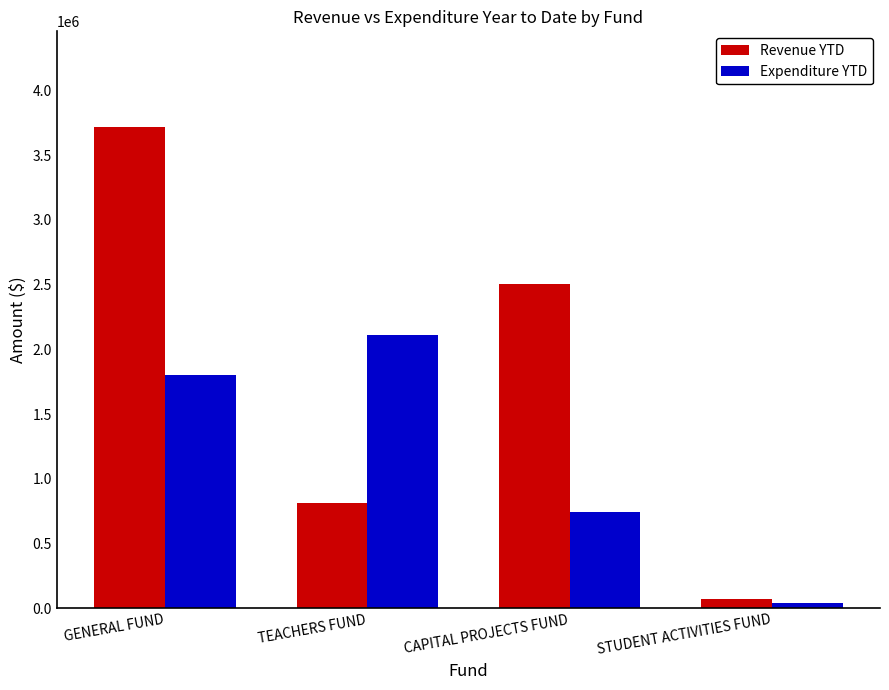

Where is Expenditure YTD nearest to the value 1077069?

CAPITAL PROJECTS FUND